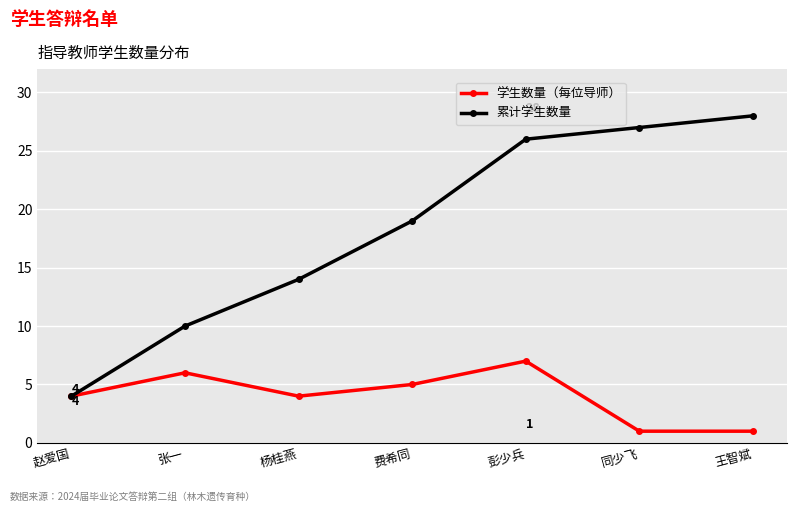

What are all the series names shown in the legend?

学生数量（每位导师）, 累计学生数量